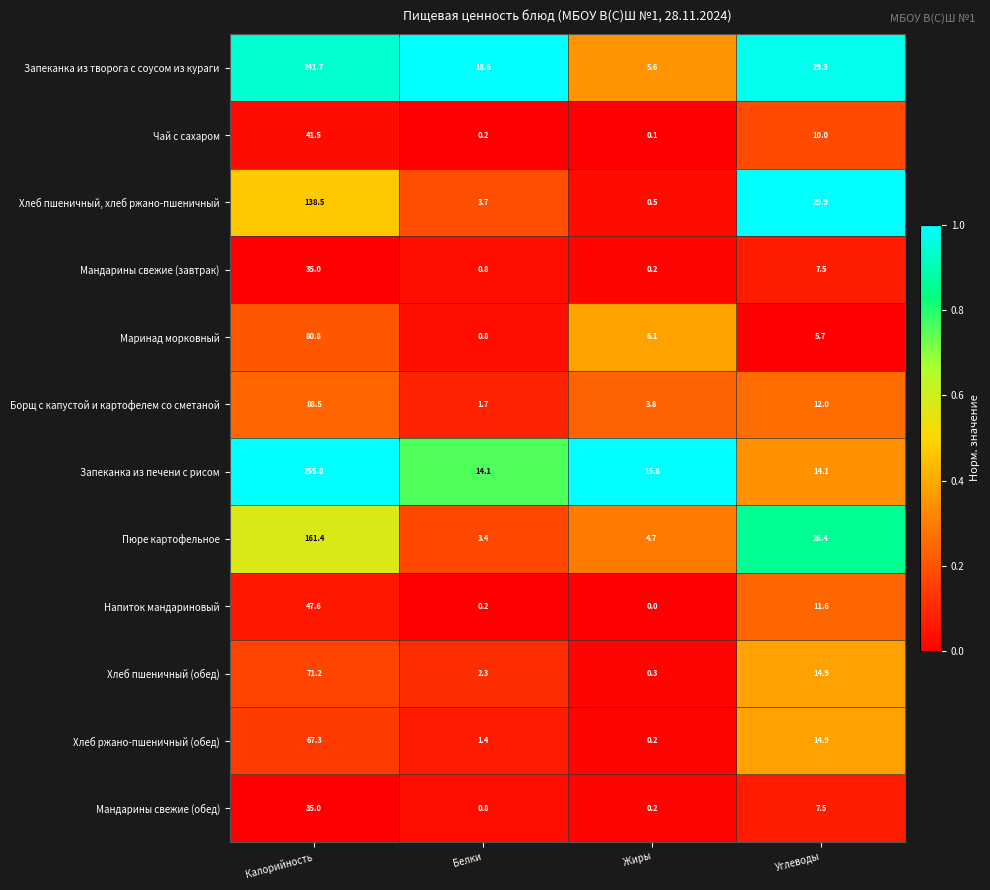

Between Белки and Углеводы, which series saw the biggest shift?

Хлеб пшеничный, хлеб ржано-пшеничный